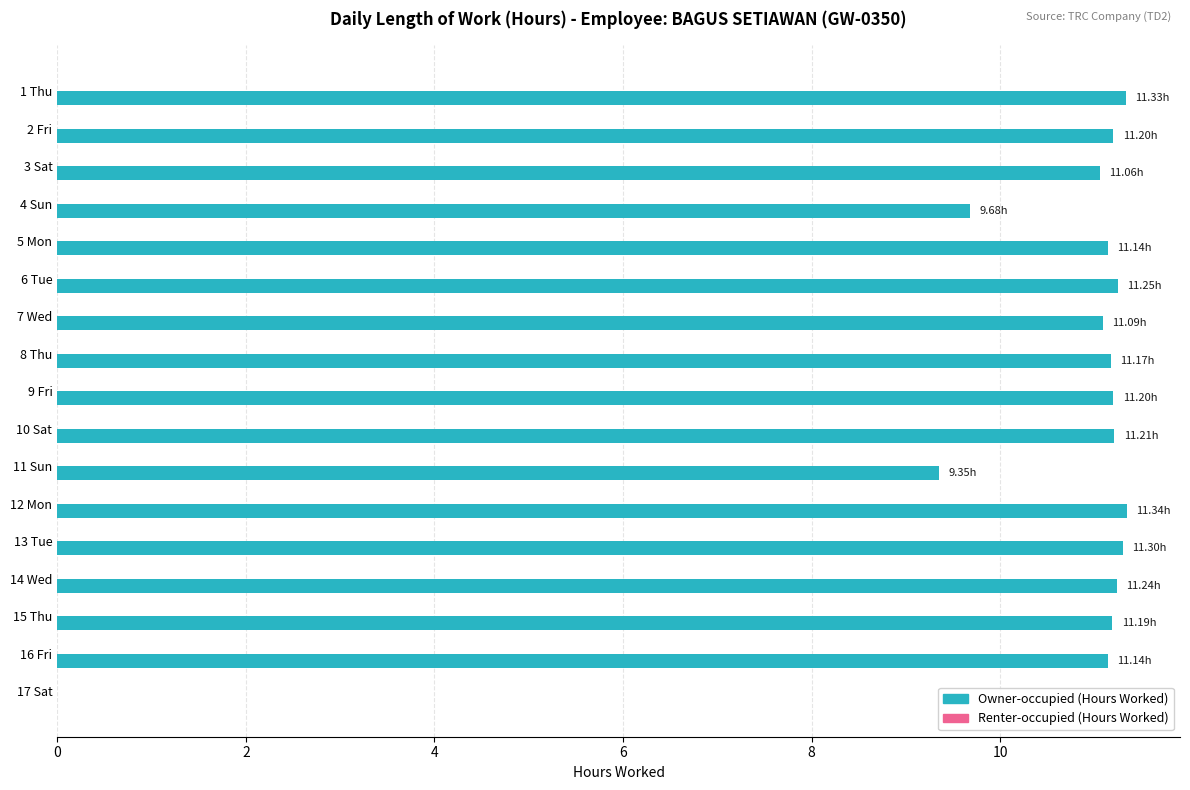

Between 11 Sun and 10 Sat, which is larger?

10 Sat